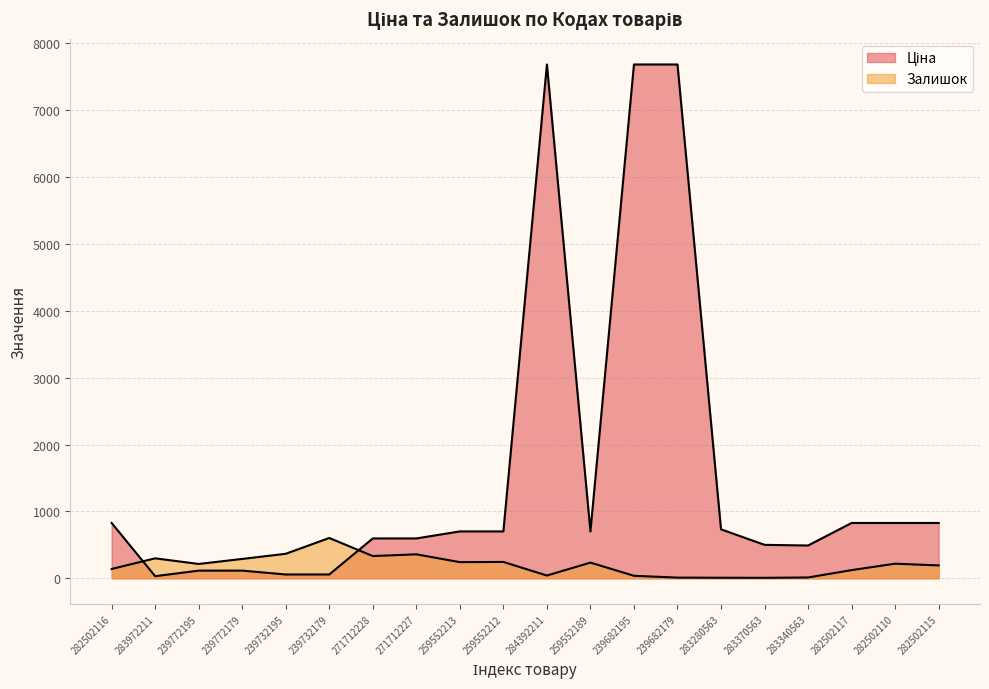

Reading right to left, list all the values displayed in this chart.

Ціна: 282502115=827.6	282502110=827.6	282502117=827.6	283340563=490.8	283370563=500.5	283280563=732.5	239682179=7680.9	239682195=7680.9	259552189=701.4	284392211=7680.9	259552212=701.4	259552213=701.4	271712227=596.5	271712228=596.5	239732179=57.7	239732195=57.7	239772179=115.4	239772195=115.4	283972211=32.0	282502116=827.6
Залишок: 282502115=193.0	282502110=219.0	282502117=123.0	283340563=13.0	283370563=8.0	283280563=9.0	239682179=11.0	239682195=38.0	259552189=235.0	284392211=42.0	259552212=245.0	259552213=242.0	271712227=359.0	271712228=333.0	239732179=603.0	239732195=367.0	239772179=290.0	239772195=215.0	283972211=299.0	282502116=140.0